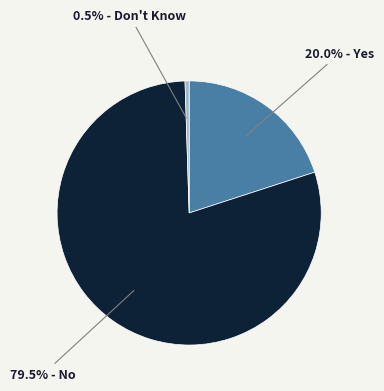

Is there a majority slice in this chart?

Yes